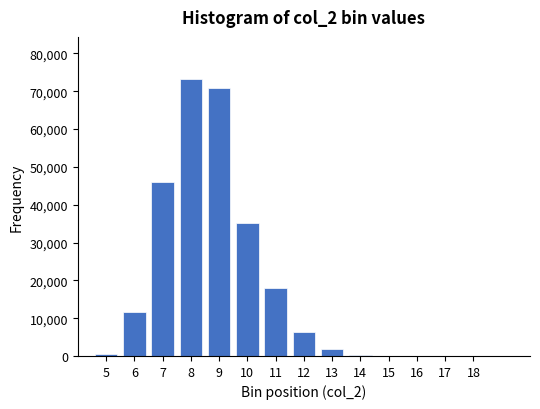

What is the change in value from 9 to 11?

-52748